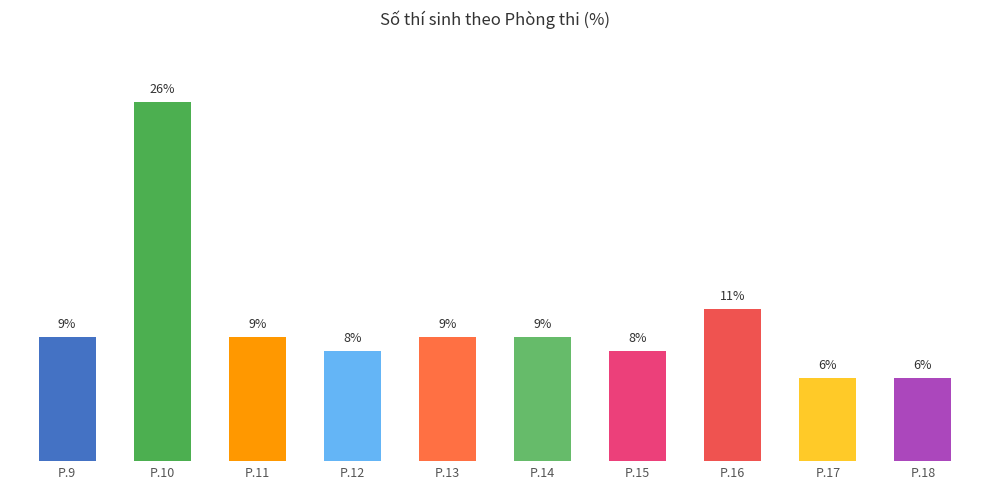

Are the bars horizontal?

No